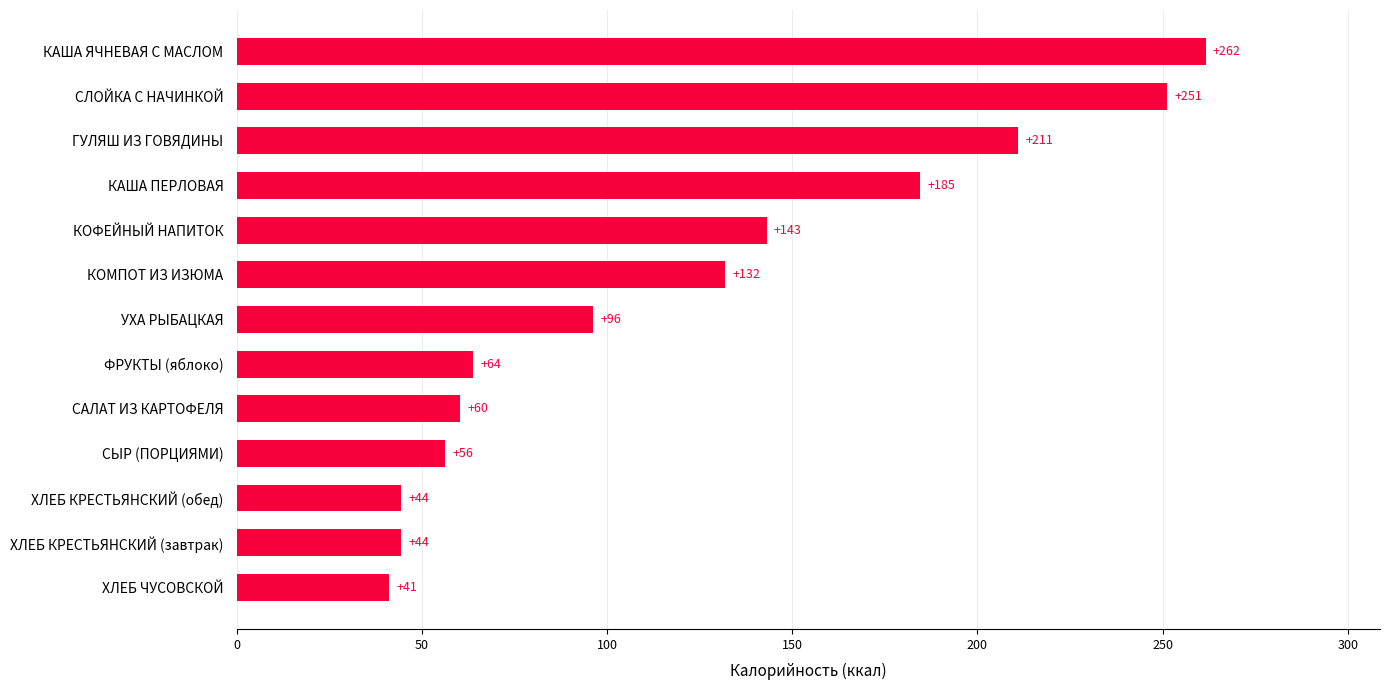

Is it true that the value at ХЛЕБ КРЕСТЬЯНСКИЙ (завтрак) is 44.4?

True